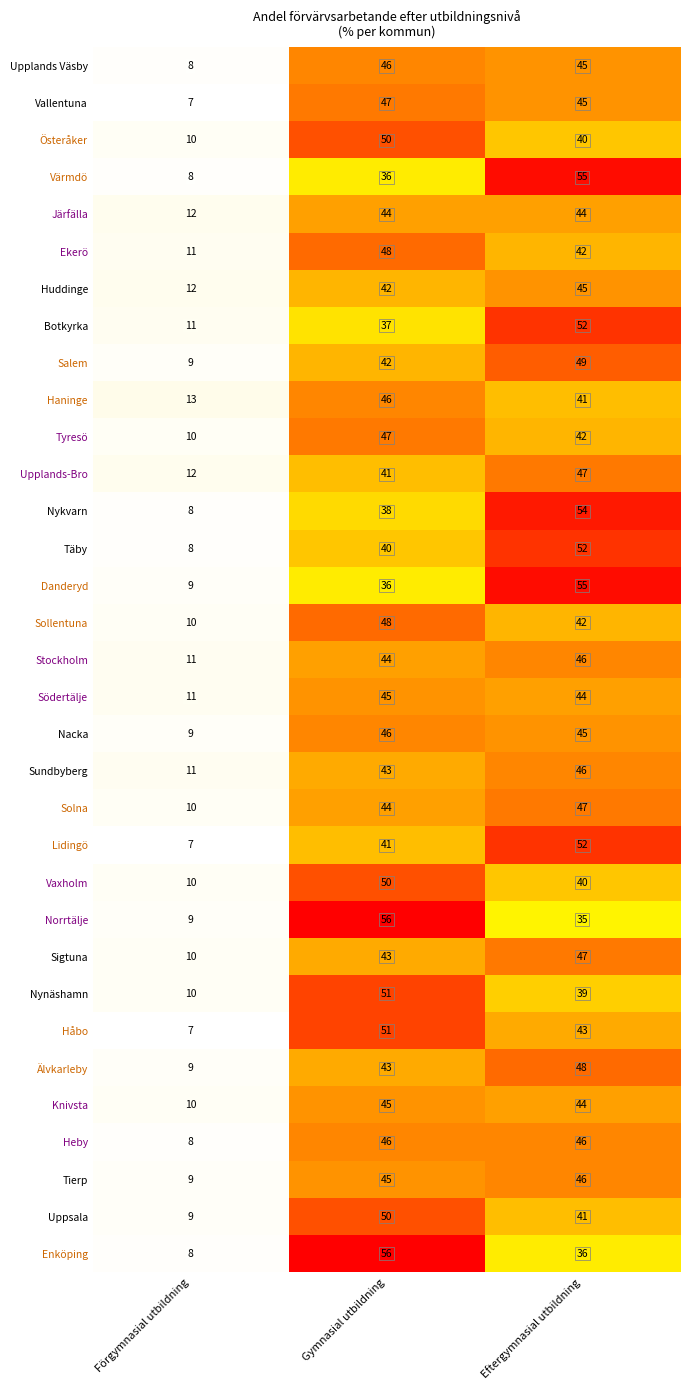

At how many categories does at least one series exceed 22?

2